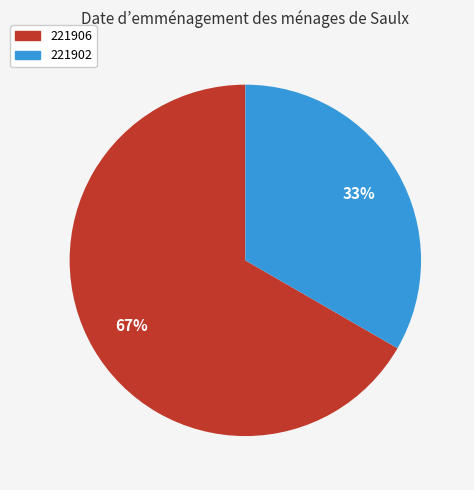

Which has a higher value, 221906 or 221902?

221906